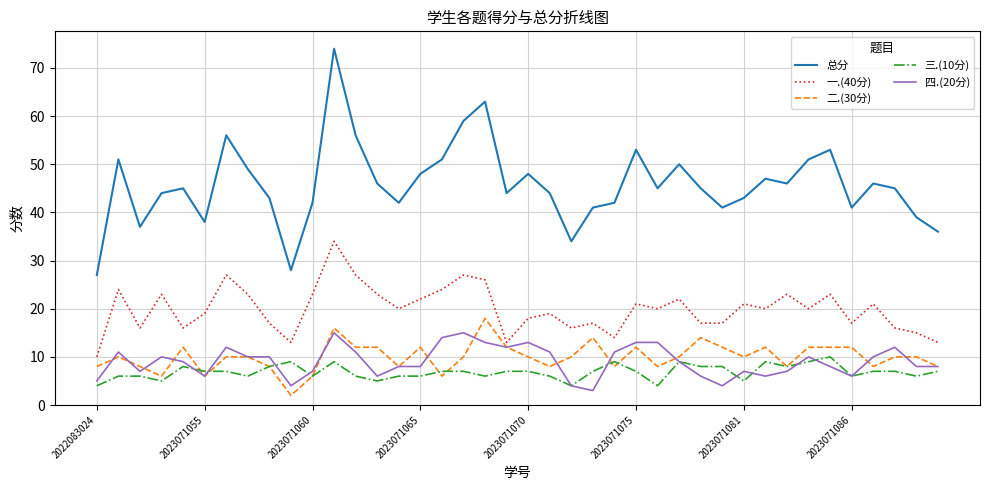

What is the minimum value for 二.(30分)?

2